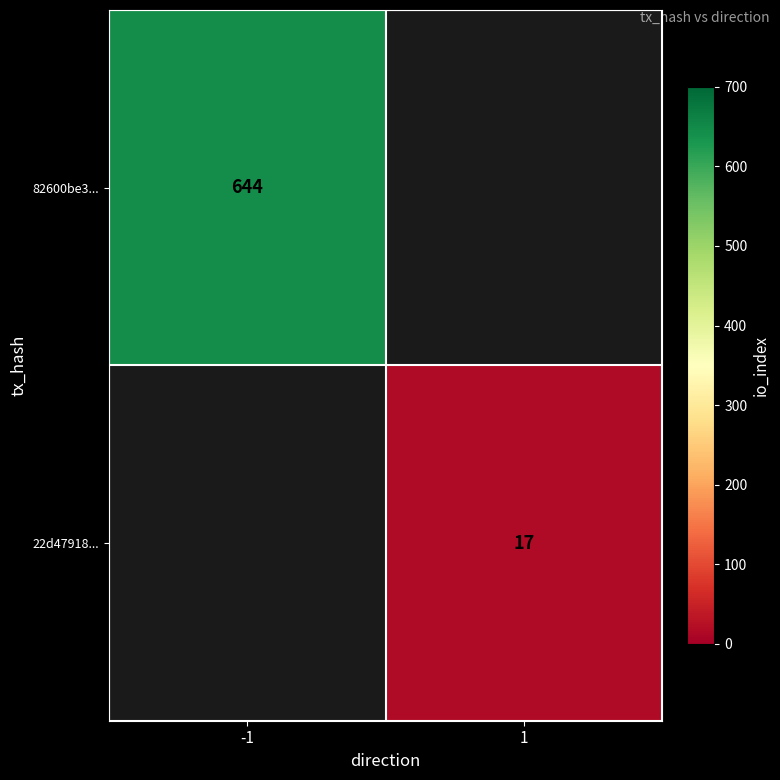

The value of 22d47918... at 1 is 17. True or false?

True